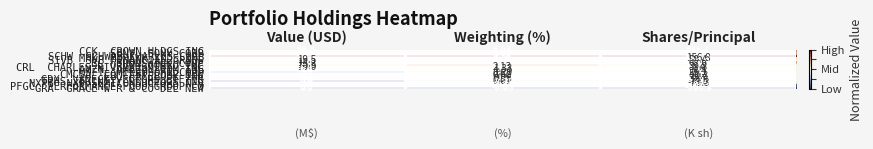

What is the difference between the highest and lowest values at Weighting (%)?

9.7